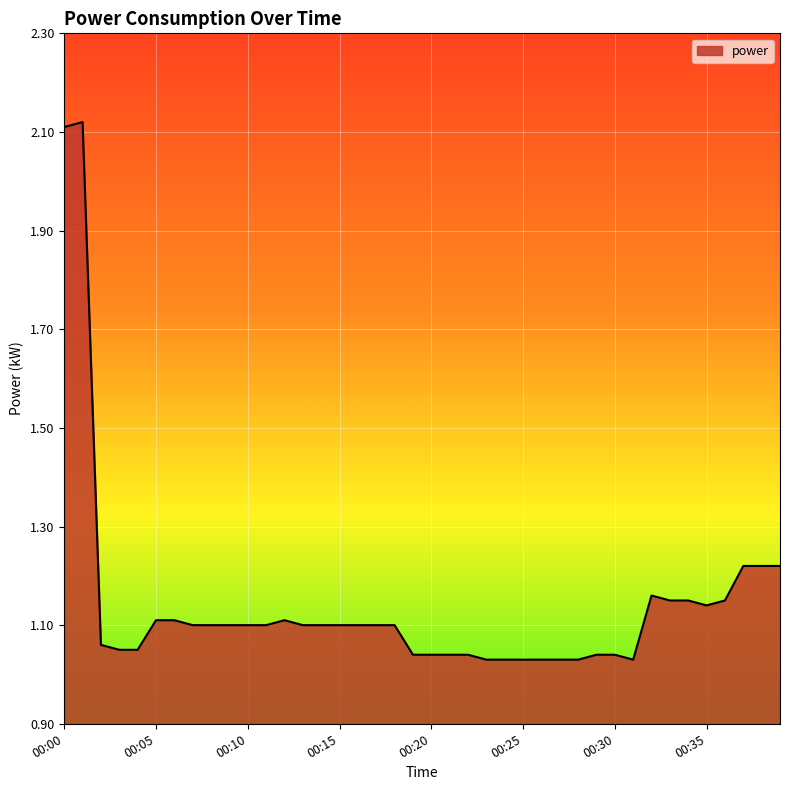

What is the sum of all values?

45.7